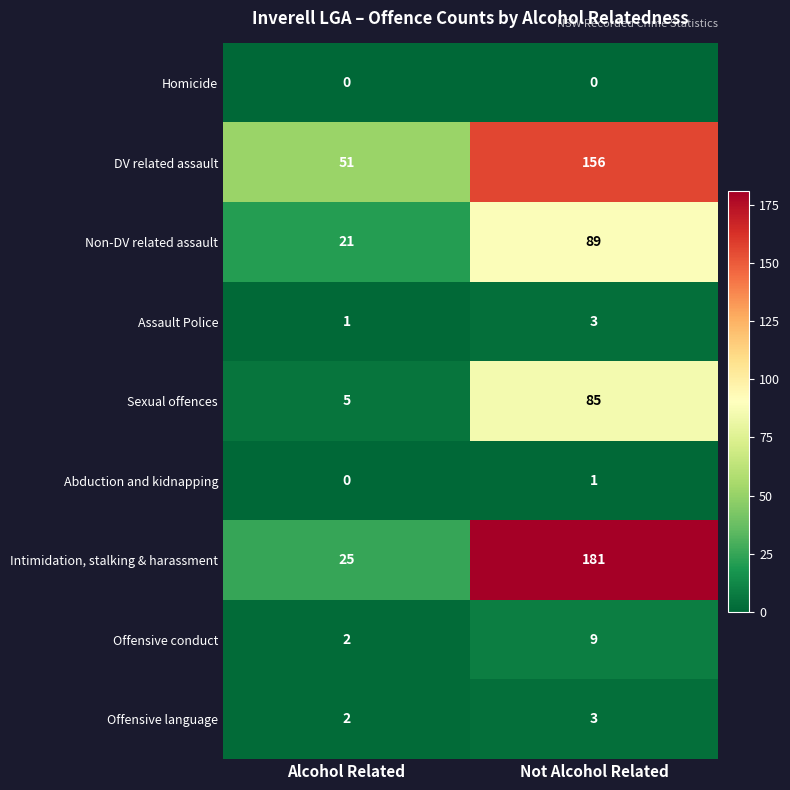

Which category has the lowest value in the Assault Police series?

Alcohol Related